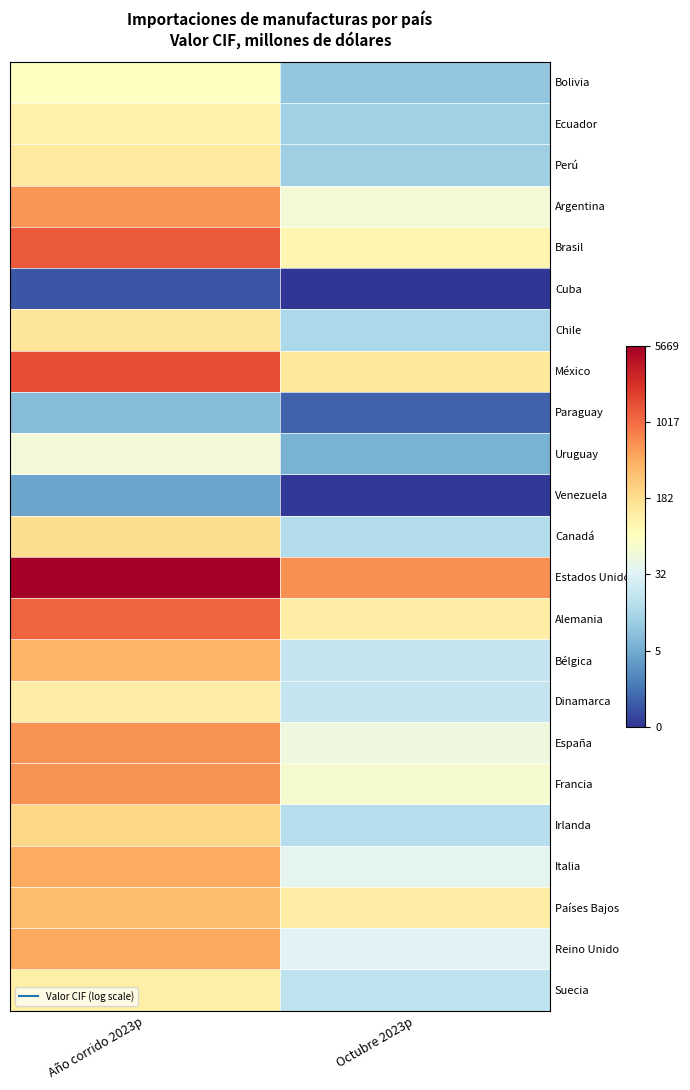

Reading left to right, what are all the values shown in this chart?

Bolivia: Año corrido 2023p=4.3	Octubre 2023p=2.3
Ecuador: Año corrido 2023p=4.7	Octubre 2023p=2.5
Perú: Año corrido 2023p=4.9	Octubre 2023p=2.4
Argentina: Año corrido 2023p=6.4	Octubre 2023p=4.0
Brasil: Año corrido 2023p=7.2	Octubre 2023p=4.6
Cuba: Año corrido 2023p=0.5	Octubre 2023p=0.1
Chile: Año corrido 2023p=5.1	Octubre 2023p=2.7
México: Año corrido 2023p=7.4	Octubre 2023p=5.0
Paraguay: Año corrido 2023p=2.1	Octubre 2023p=0.7
Uruguay: Año corrido 2023p=4.0	Octubre 2023p=1.9
Venezuela: Año corrido 2023p=1.6	Octubre 2023p=0.1
Canadá: Año corrido 2023p=5.2	Octubre 2023p=2.8
Estados Unidos: Año corrido 2023p=8.6	Octubre 2023p=6.4
Alemania: Año corrido 2023p=7.1	Octubre 2023p=4.8
Bélgica: Año corrido 2023p=5.9	Octubre 2023p=3.0
Dinamarca: Año corrido 2023p=4.8	Octubre 2023p=3.1
España: Año corrido 2023p=6.4	Octubre 2023p=3.9
Francia: Año corrido 2023p=6.4	Octubre 2023p=4.1
Irlanda: Año corrido 2023p=5.3	Octubre 2023p=2.8
Italia: Año corrido 2023p=6.1	Octubre 2023p=3.6
Países Bajos: Año corrido 2023p=5.8	Octubre 2023p=4.8
Reino Unido: Año corrido 2023p=6.1	Octubre 2023p=3.5
Suecia: Año corrido 2023p=4.8	Octubre 2023p=3.0